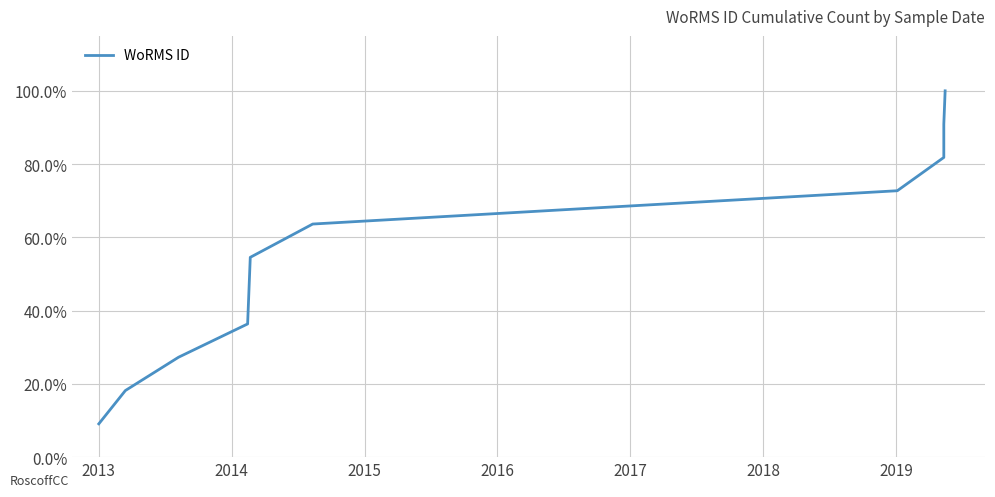

How many values exceed 54?

6